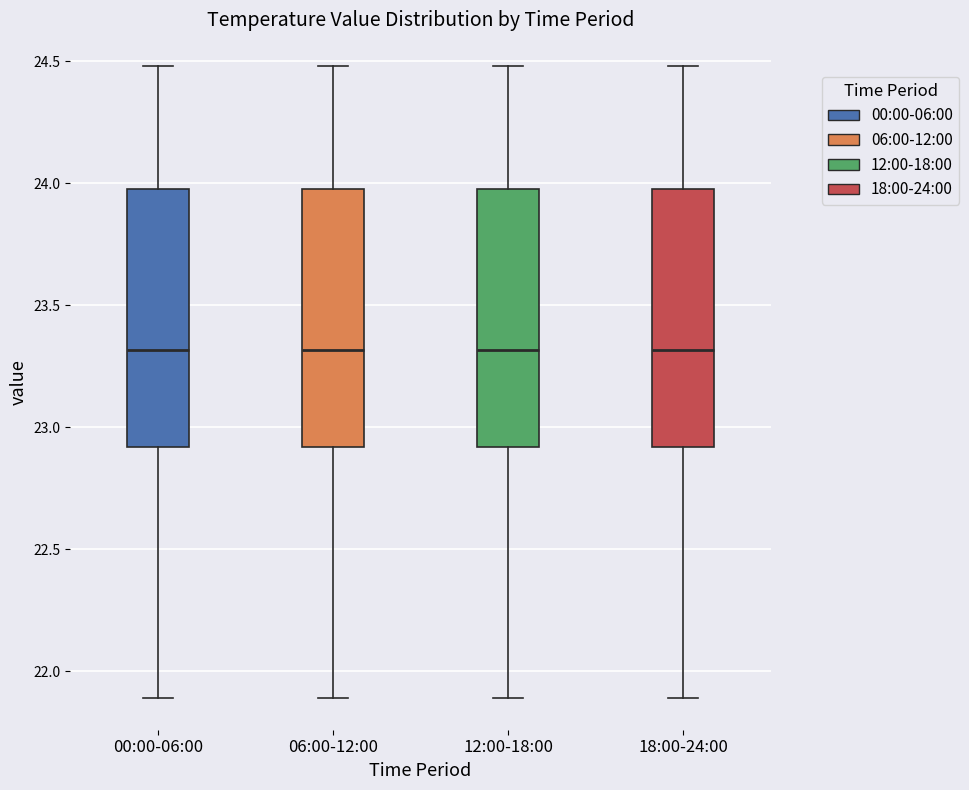

Reading left to right, read every box against the y-axis: the position of its median line, the range the box covers, and the ends of its whiskers. The values are not printed on the chart, so give them approximately, as read against the axis.

00:00-06:00: median 23.3, box 22.9 to 24.0, whiskers 21.9 to 24.5
06:00-12:00: median 23.3, box 22.9 to 24.0, whiskers 21.9 to 24.5
12:00-18:00: median 23.3, box 22.9 to 24.0, whiskers 21.9 to 24.5
18:00-24:00: median 23.3, box 22.9 to 24.0, whiskers 21.9 to 24.5